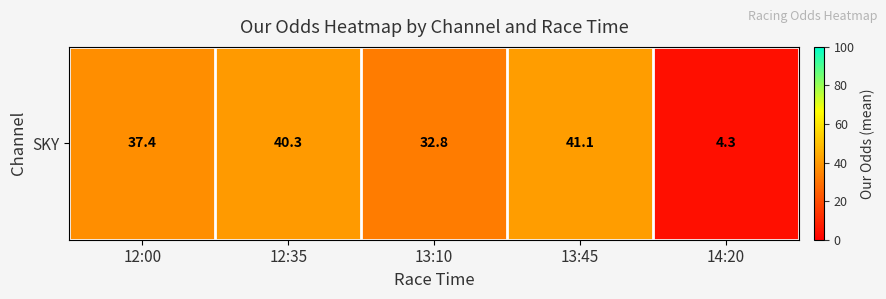

Rank the categories by value from lowest to highest.

14:20, 13:10, 12:00, 12:35, 13:45